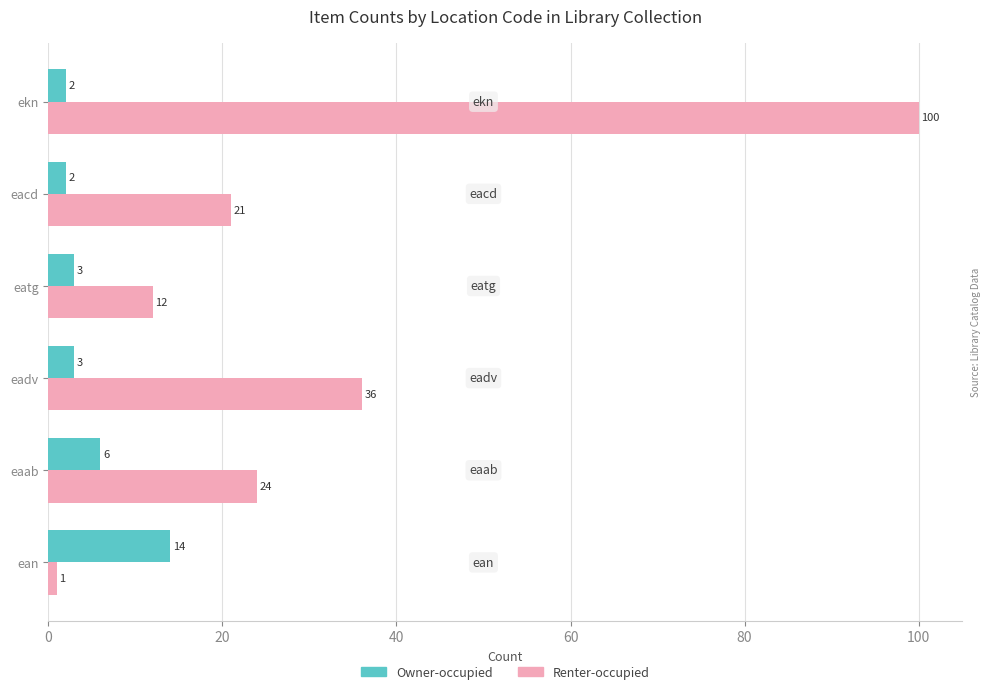

Which series has the largest total across all categories?

Renter-occupied